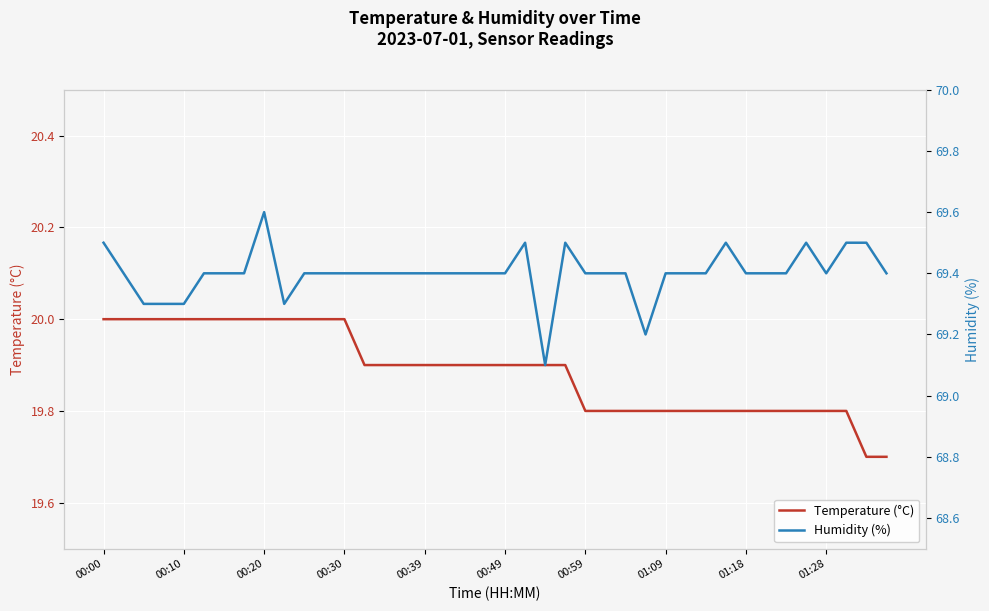

List the series in order of their overall mean, lowest first.

Temperature (°C), Humidity (%)